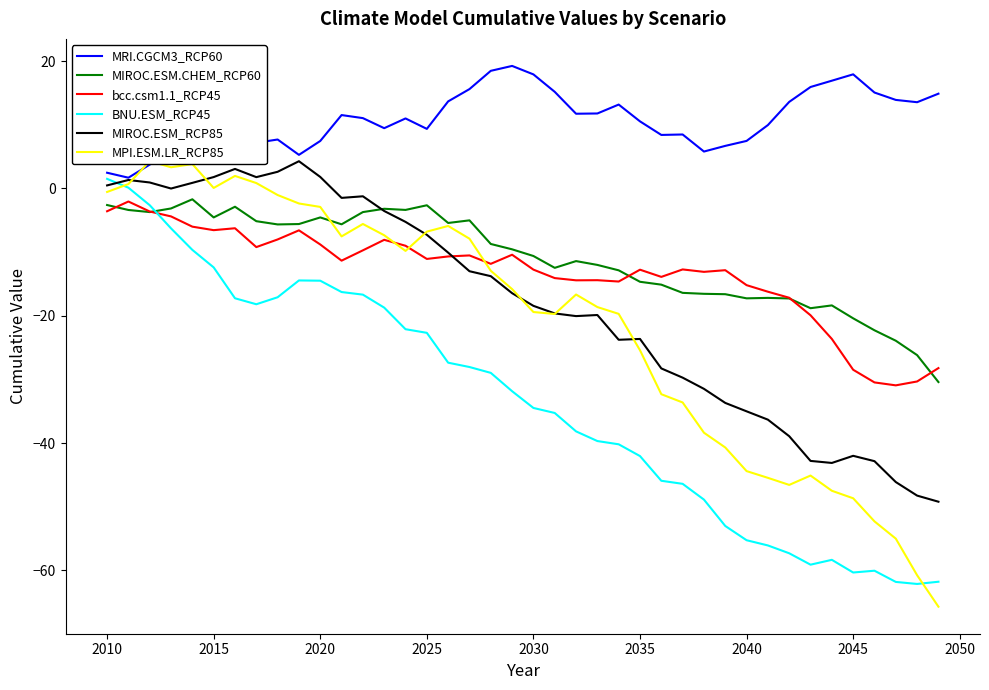

The value of MIROC.ESM.CHEM_RCP60 at 2045 is -31.7. True or false?

False